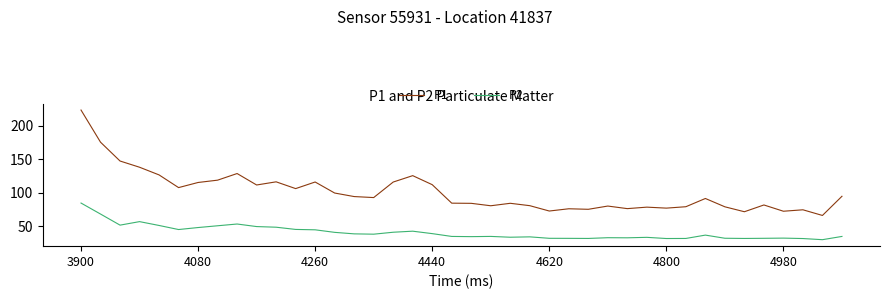

Which series has the largest total across all categories?

P1